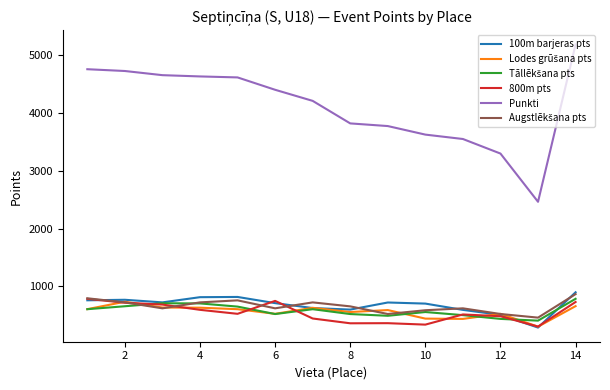

Which series has the largest total across all categories?

Punkti